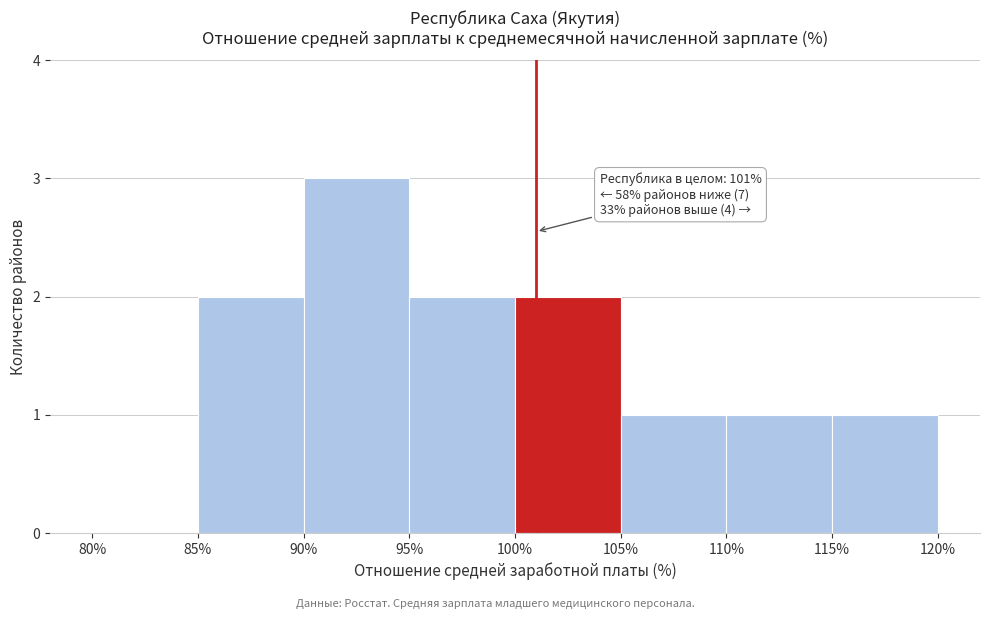

Over which range of the x-axis is the bar tallest?

90% to 95%